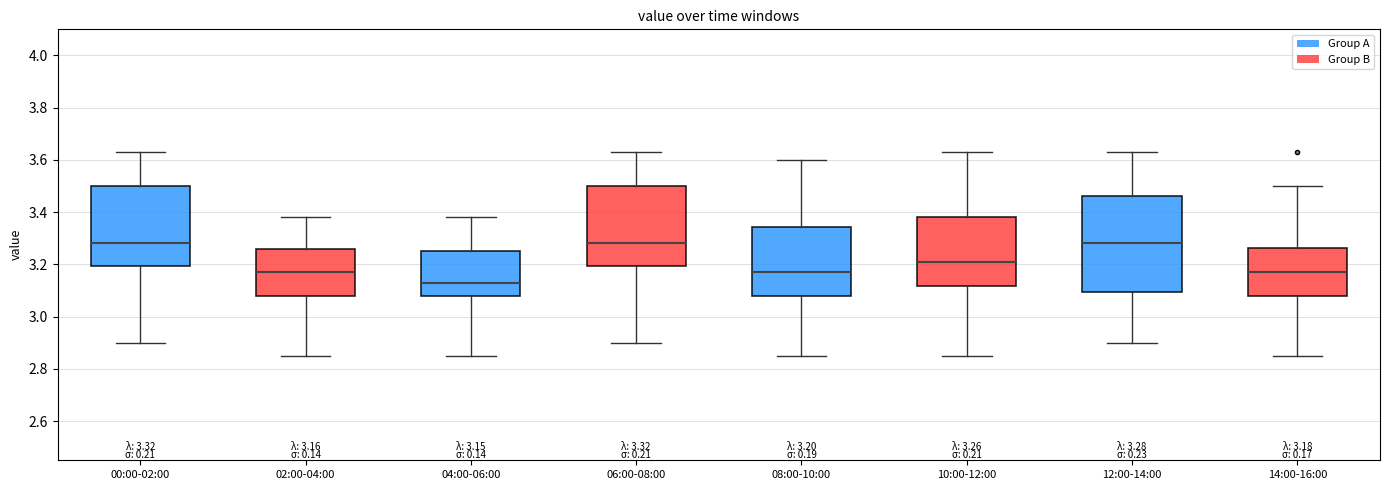

Which box's median line is the lowest?

04:00-06:00